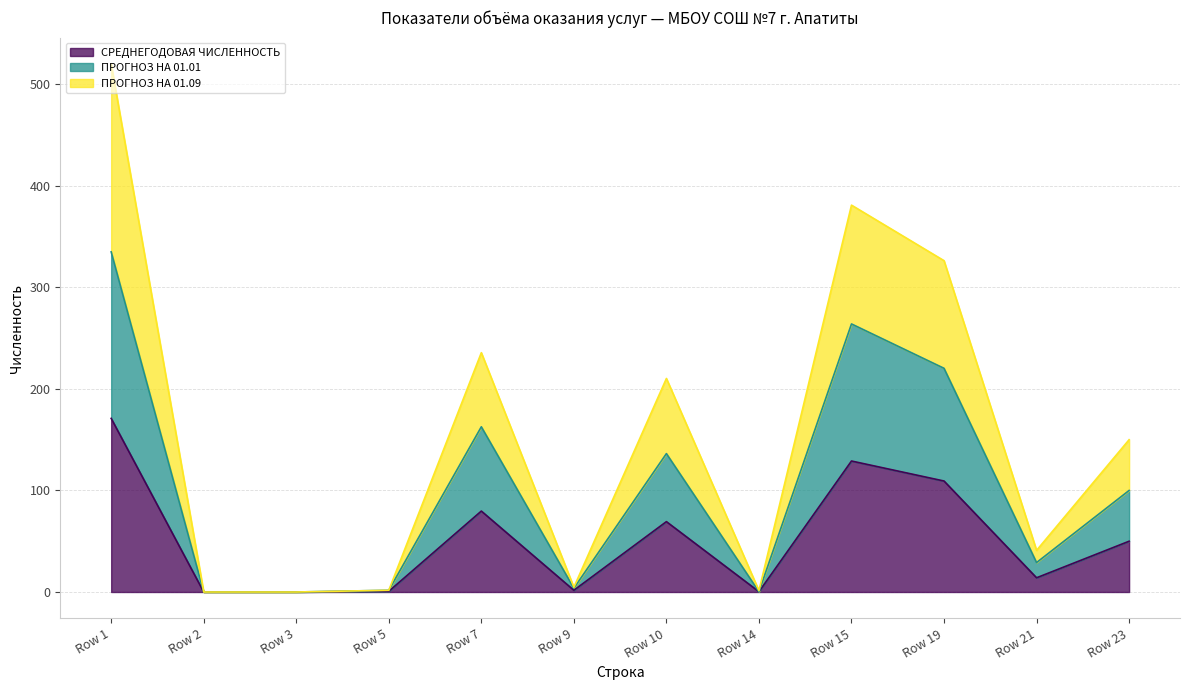

At which category is the sum across all series the highest?

Row 1